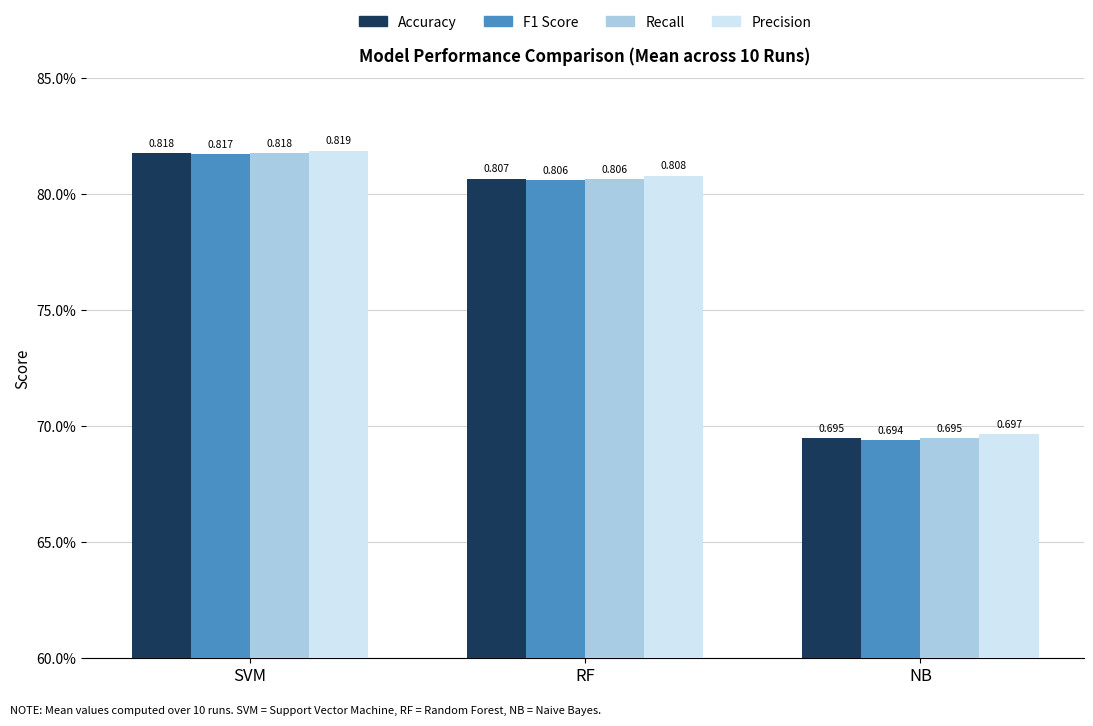

Are the bars grouped side by side (vs. stacked)?

Yes